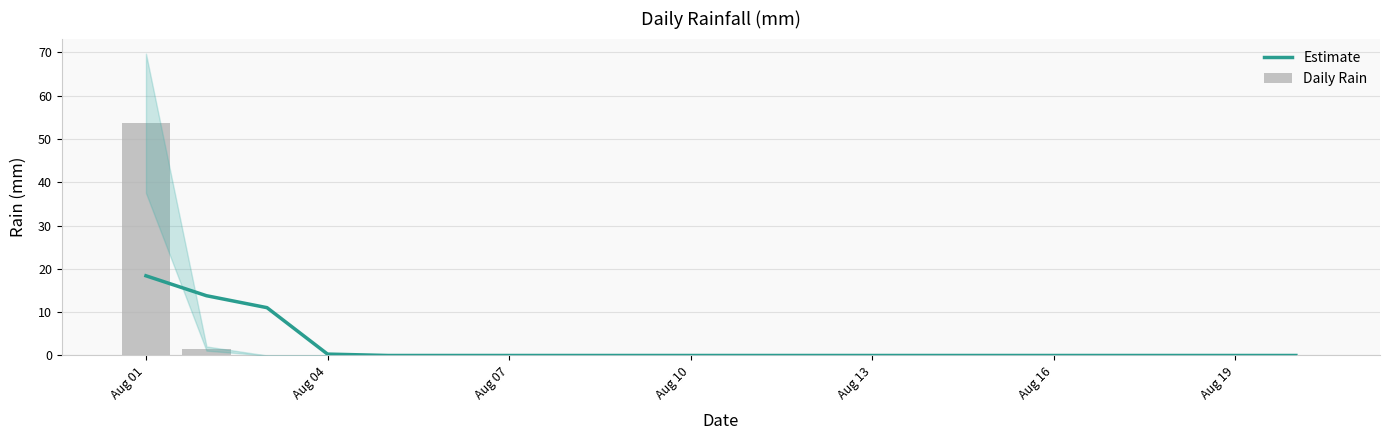

What are all the series names shown in the legend?

Estimate, Daily Rain